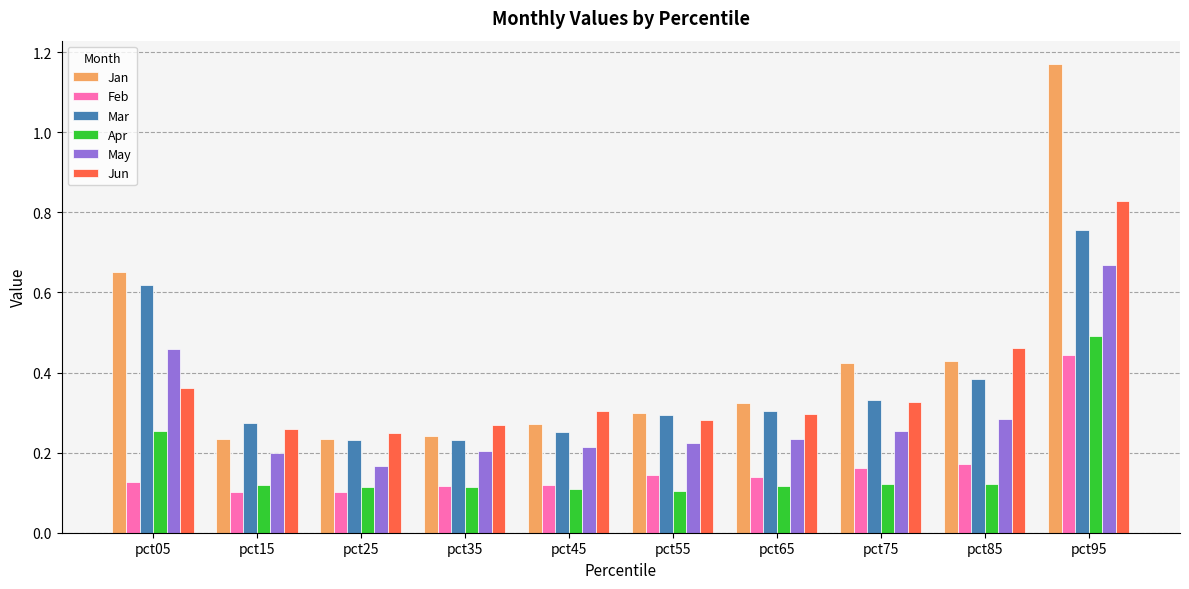

The value of Apr at pct85 is 0.1. True or false?

True